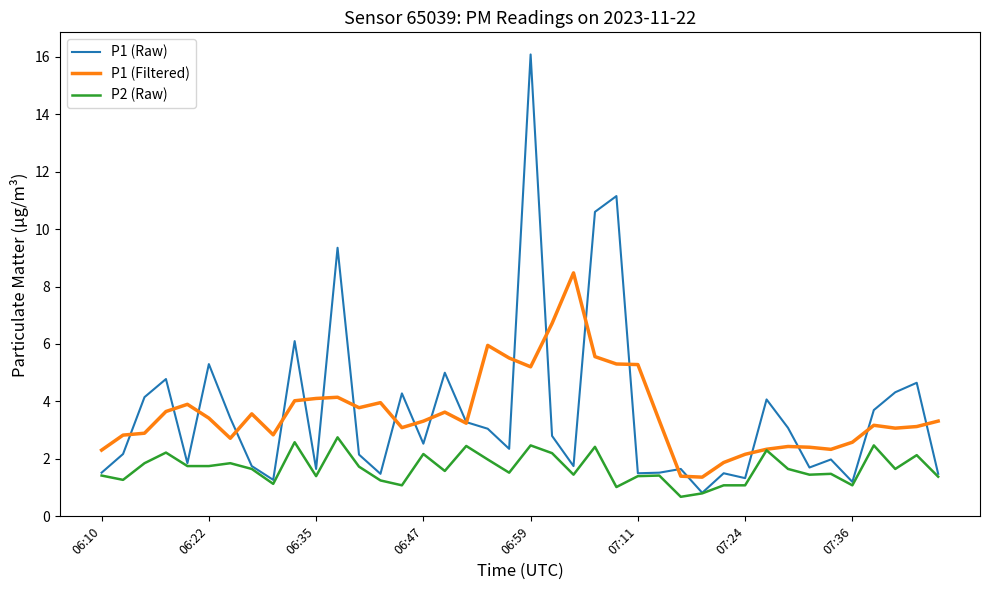

Which series has the largest range (max minus min)?

P1 (Raw)